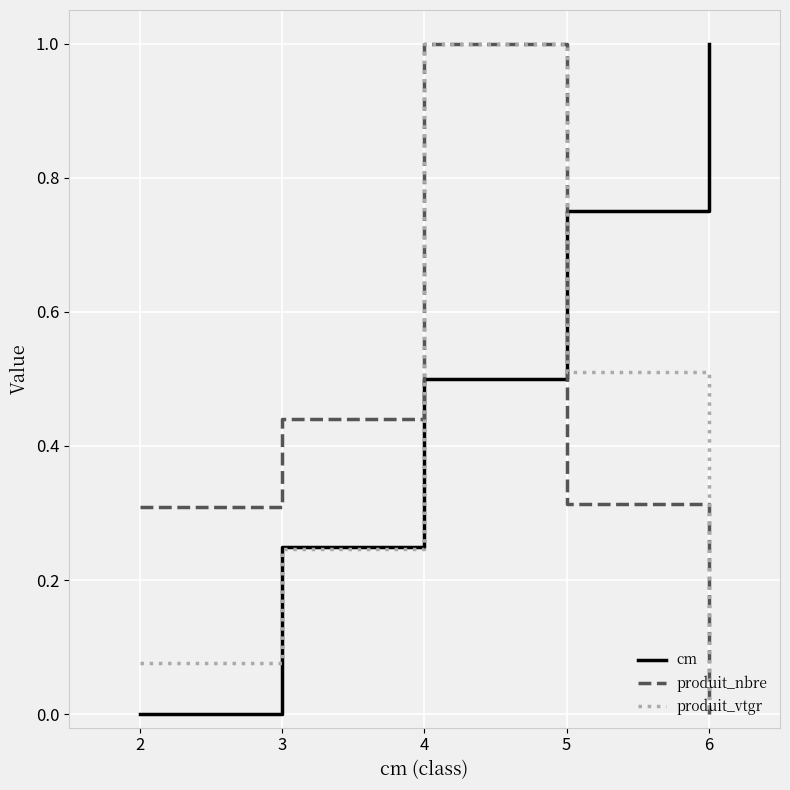

What is the difference between the maximum and minimum values in the produit_vtgr series?

1.0